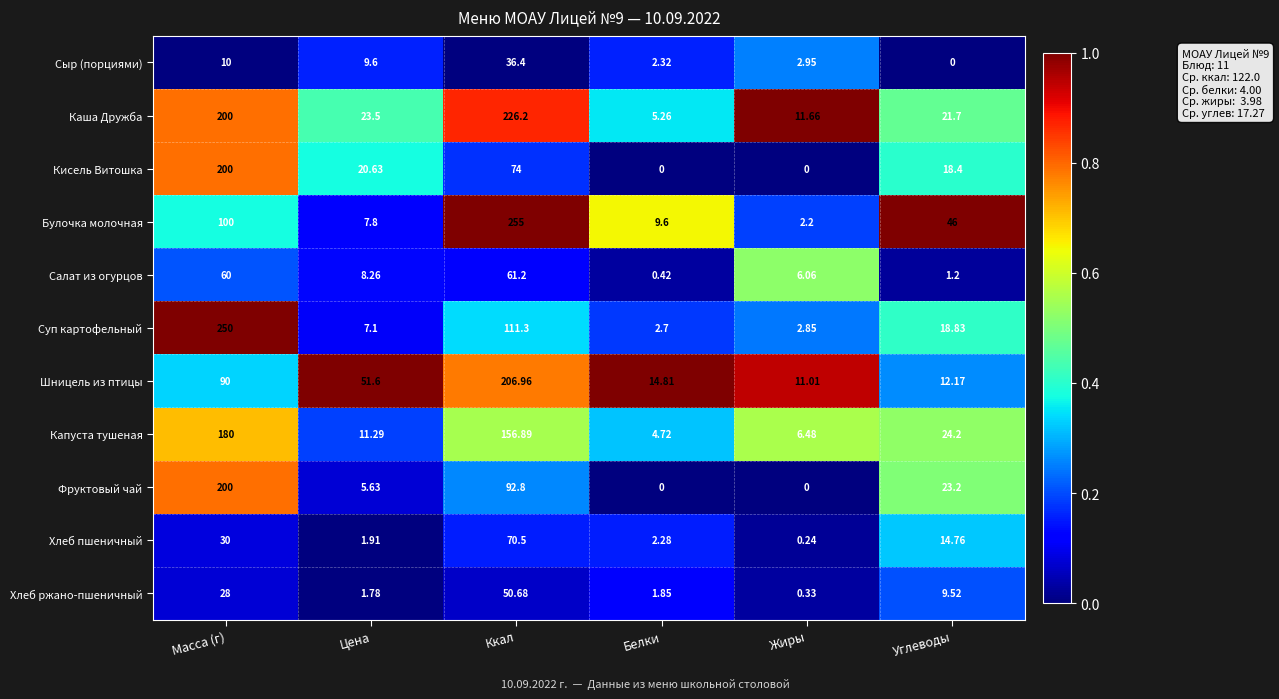

At Углеводы, list the series in order from largest to smallest.

Булочка молочная, Капуста тушеная, Фруктовый чай, Каша Дружба, Суп картофельный, Кисель Витошка, Хлеб пшеничный, Шницель из птицы, Хлеб ржано-пшеничный, Салат из огурцов, Сыр (порциями)